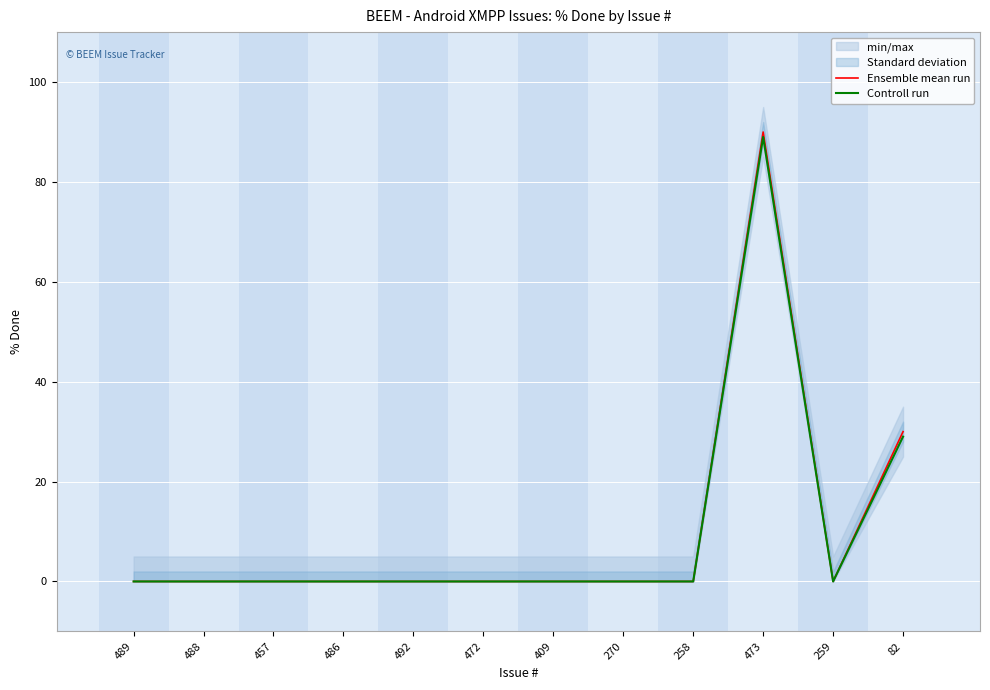

What is the average value of the Ensemble mean run series?

10